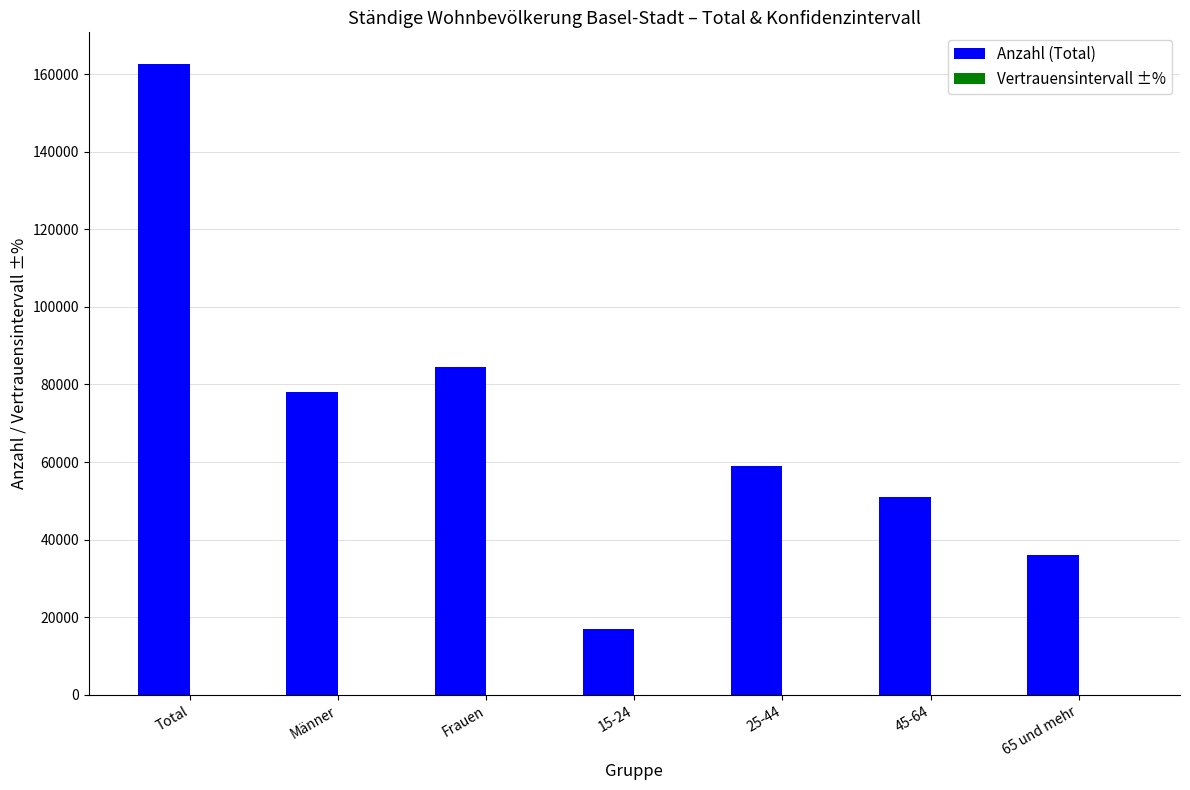

The Anzahl (Total) series shows 78121.0 at Männer. True or false?

True